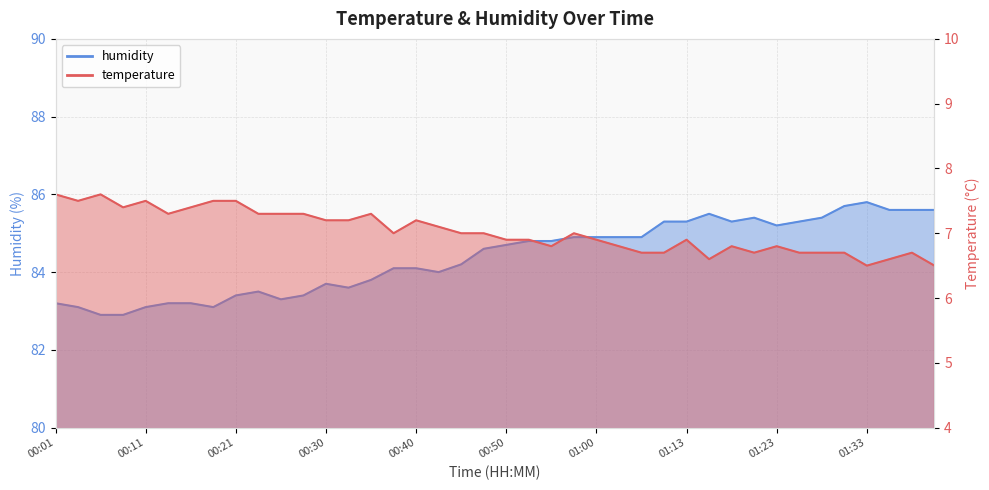

Which series has the largest total across all categories?

humidity